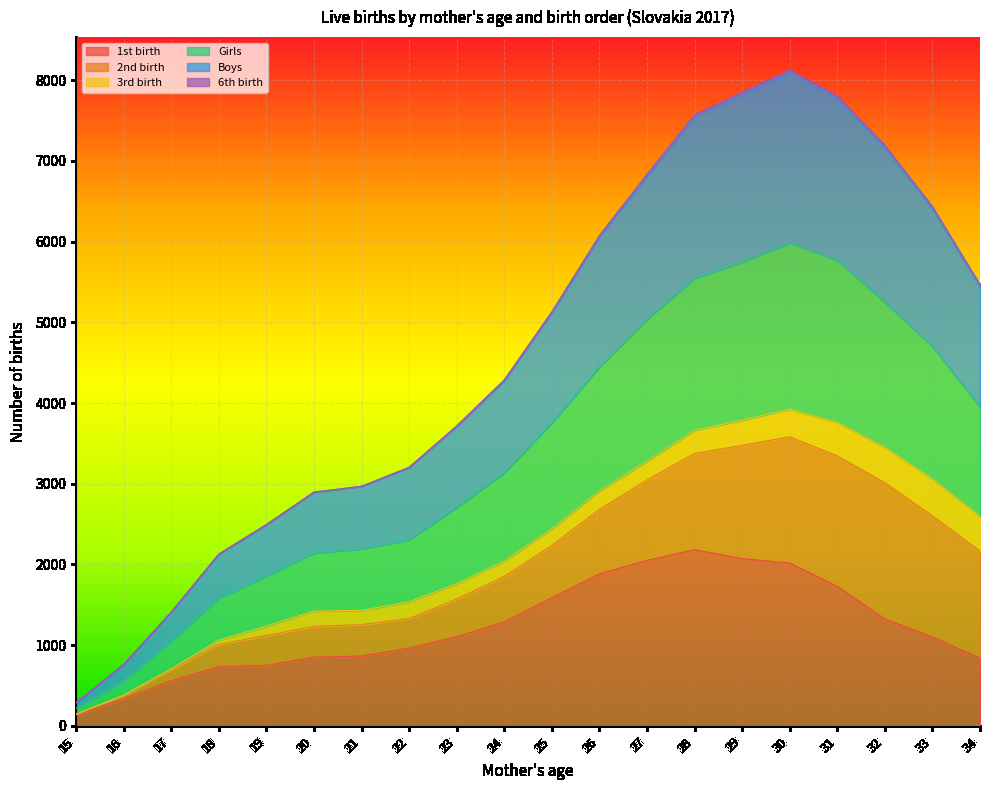

Does the chart display data point markers on the line(s)?

No